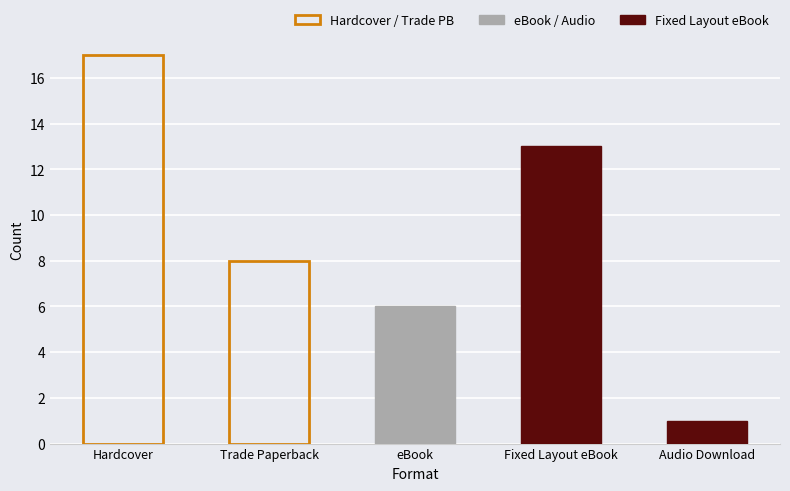

What is the change in value from Trade Paperback to Audio Download?

-7